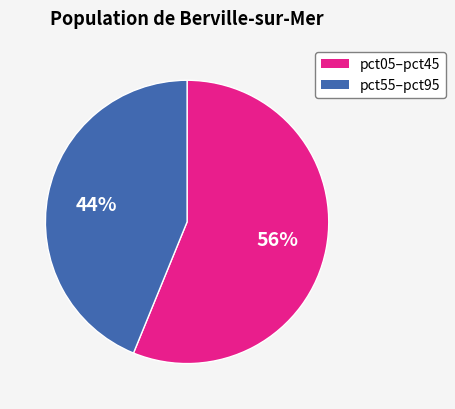

Approximately how many times larger is the value at pct55–pct95 compared to pct05–pct45?

0.8